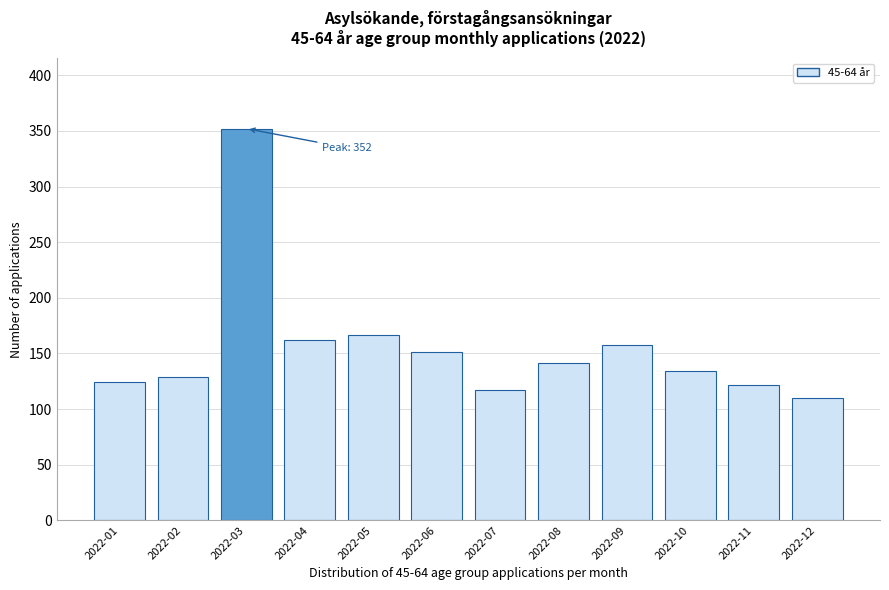

Reading left to right, extract all data points from this chart.

124	129	352	162	167	151	117	141	158	134	122	110